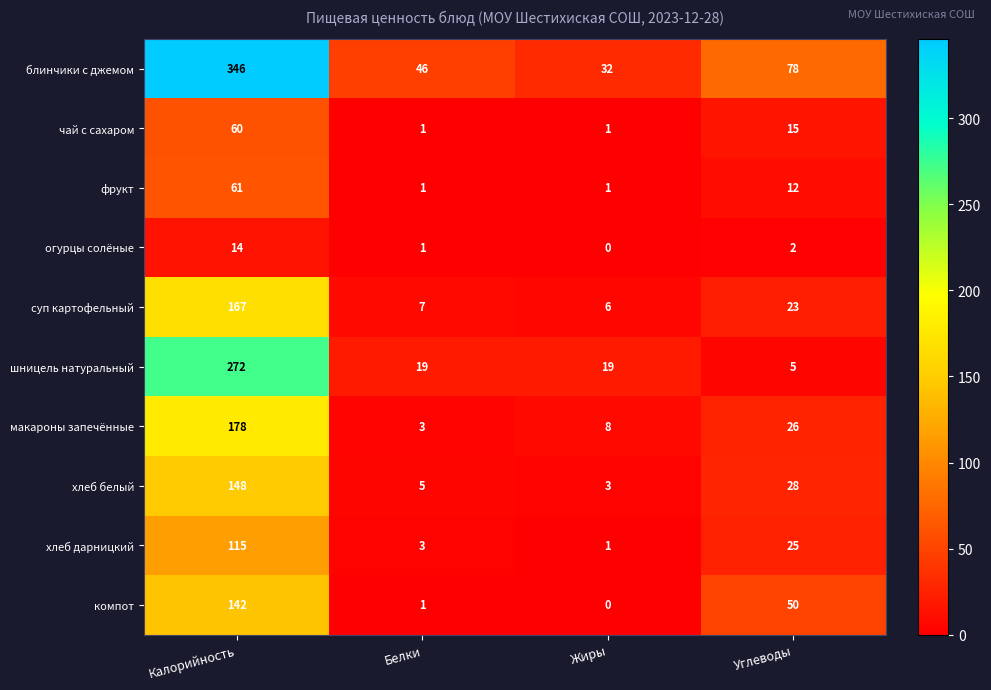

At Калорийность, list the series in order from largest to smallest.

блинчики с джемом, шницель натуральный, макароны запечённые, суп картофельный, хлеб белый, компот, хлеб дарницкий, фрукт, чай с сахаром, огурцы солёные